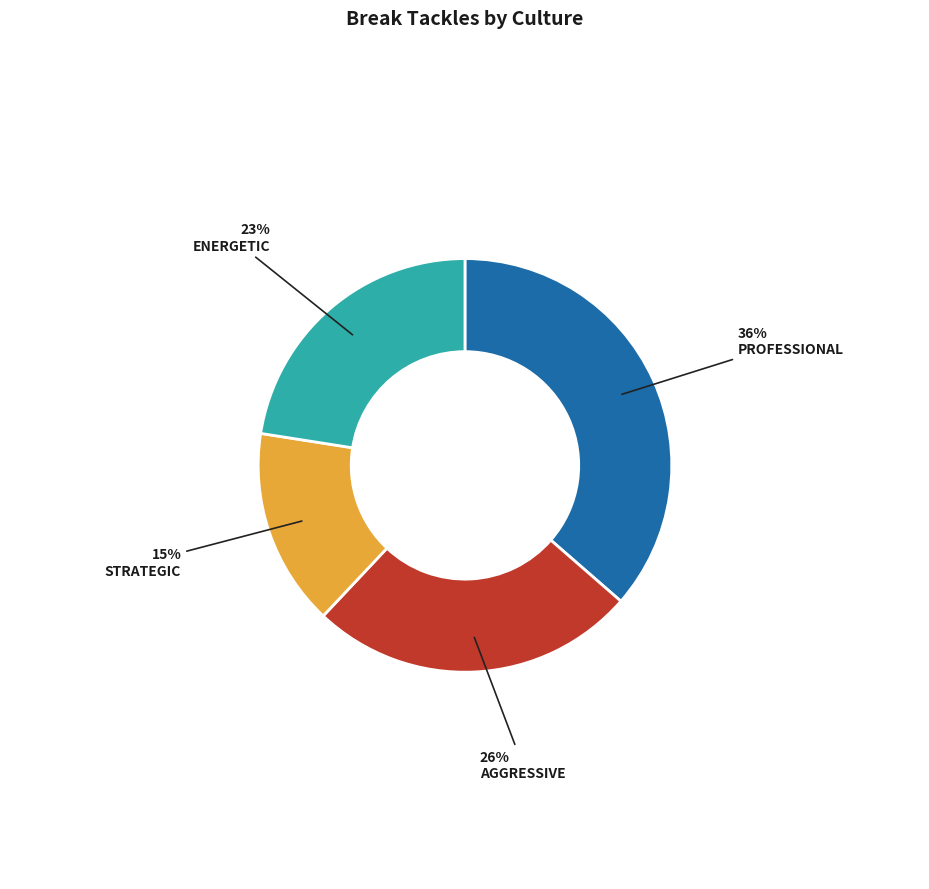

Does any single category account for the majority?

No